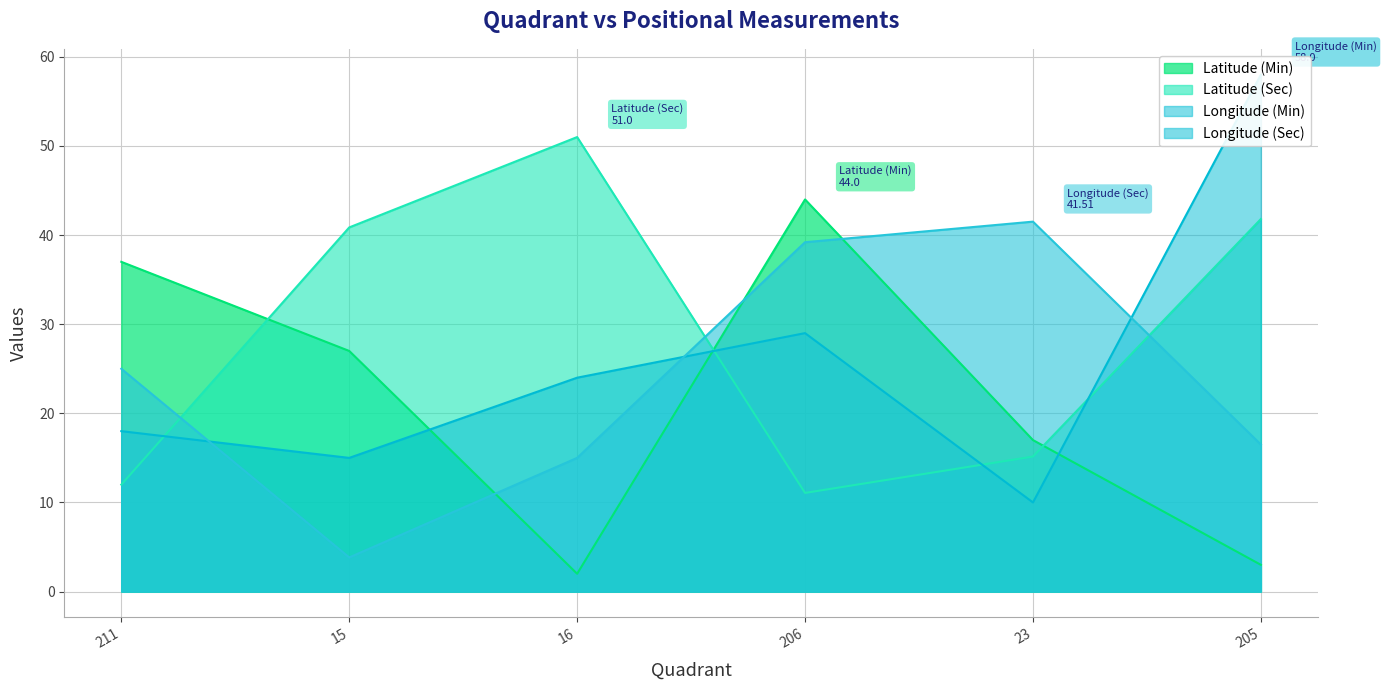

The value of Latitude (Sec) at 23 is 15.2. True or false?

True